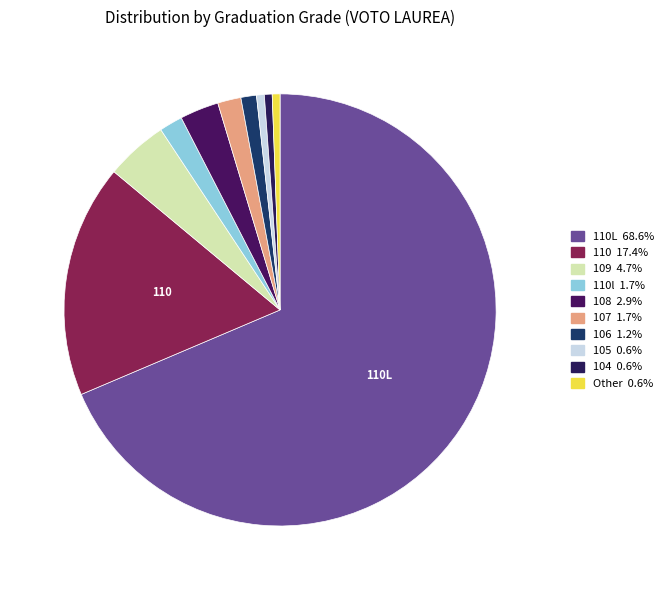

Is there a majority slice in this chart?

Yes